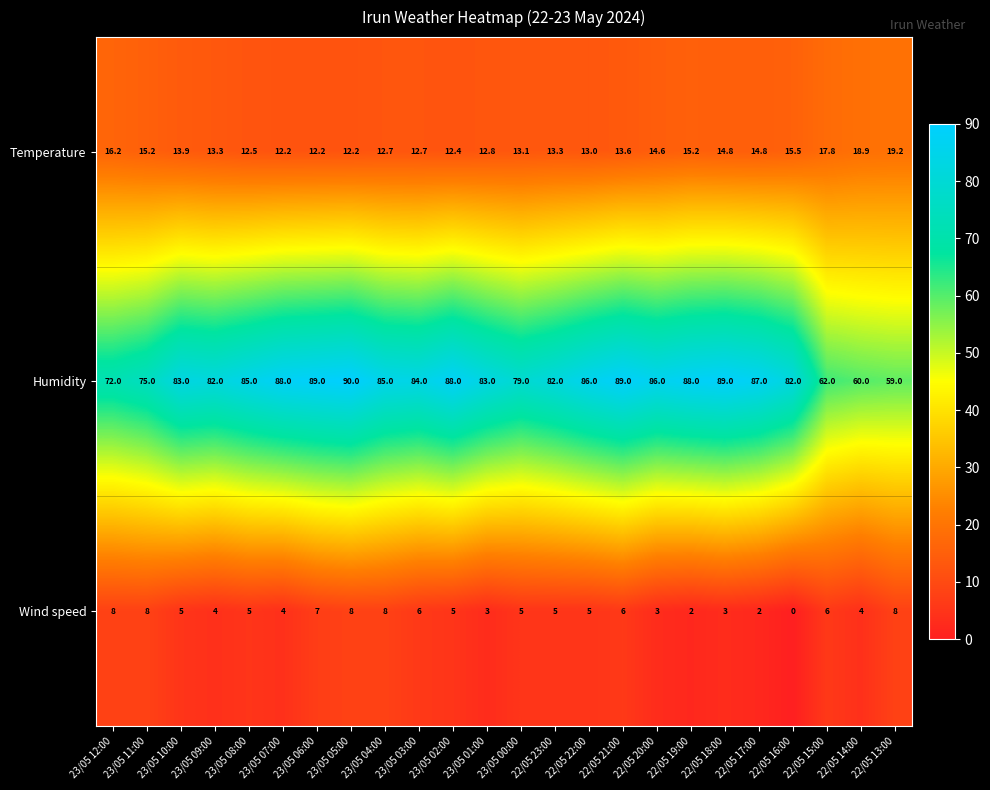

At which category is the sum across all series the highest?

23/05 05:00